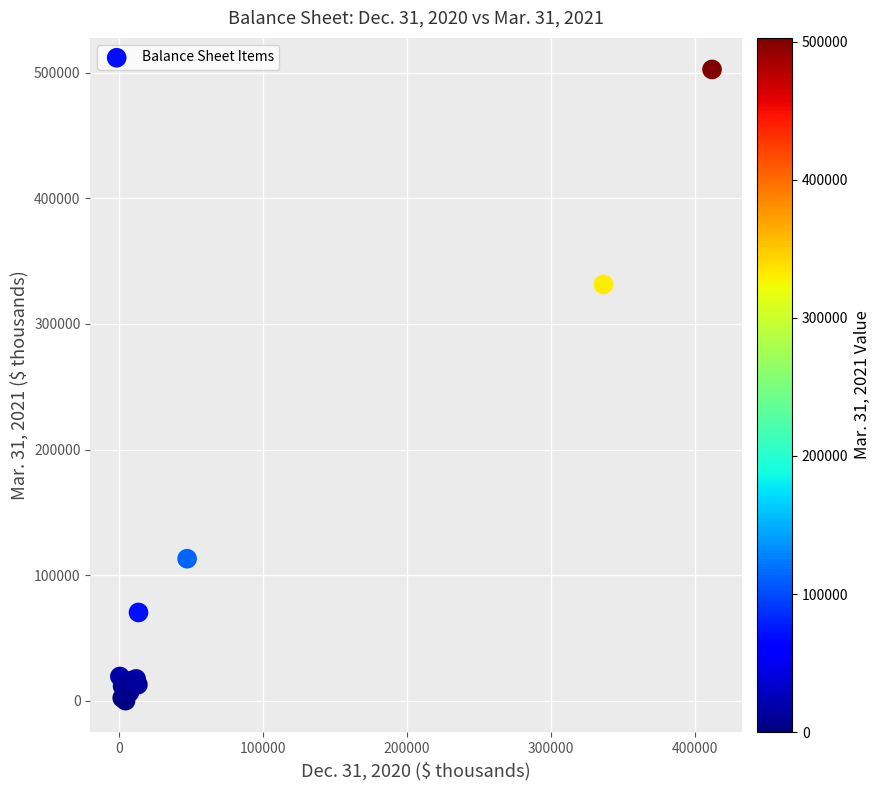

What Y value in the scatter plot is closest to 251374?

331475